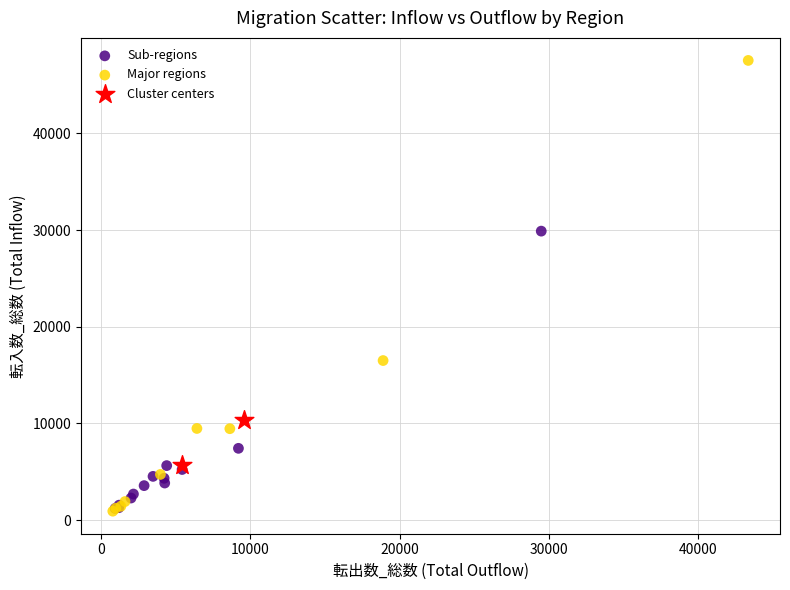

What are all the series names shown in the legend?

Sub-regions, Major regions, Cluster centers